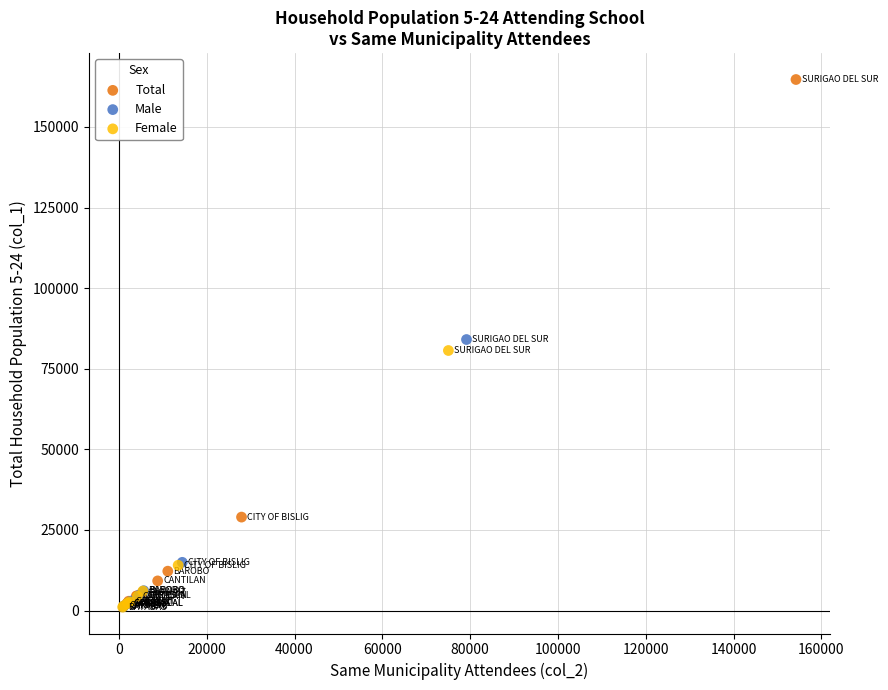

Which series has the widest spread of Y values?

Total